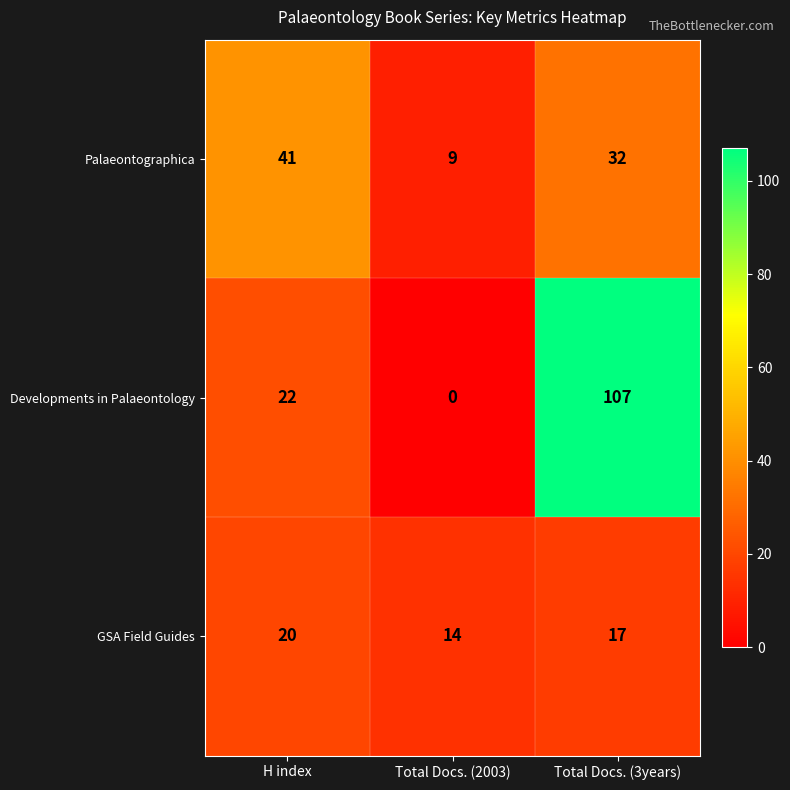

Which category has the lowest value in the Developments in Palaeontology series?

Total Docs. (2003)